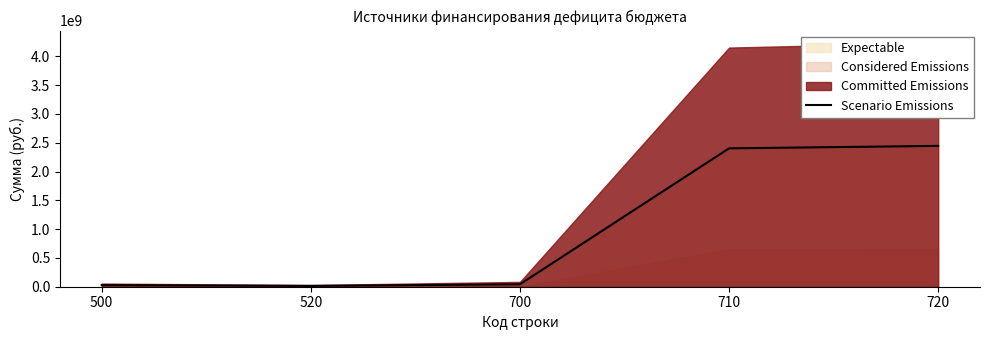

What is the difference between the values at 520 and 500?

13516640.1